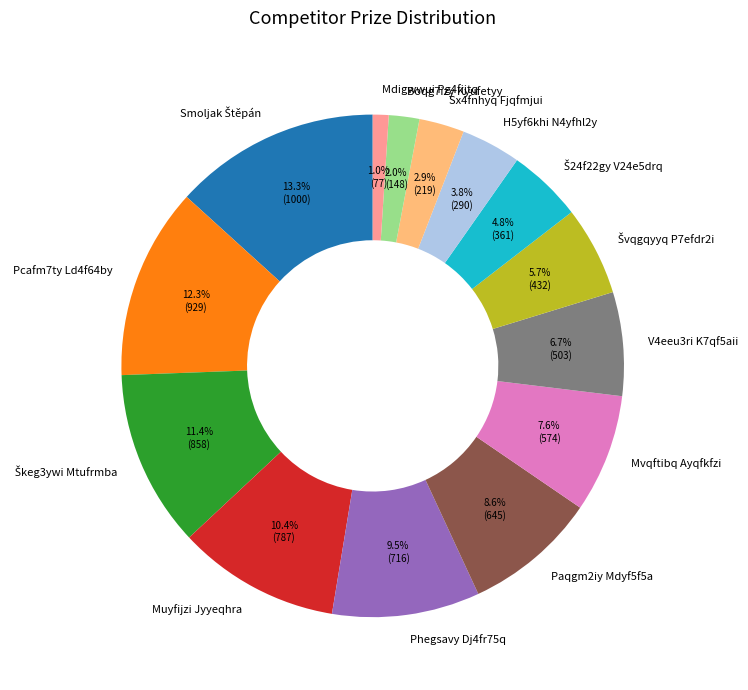

Which has a higher value, Paqgm2iy Mdyf5f5a or Pcafm7ty Ld4f64by?

Pcafm7ty Ld4f64by